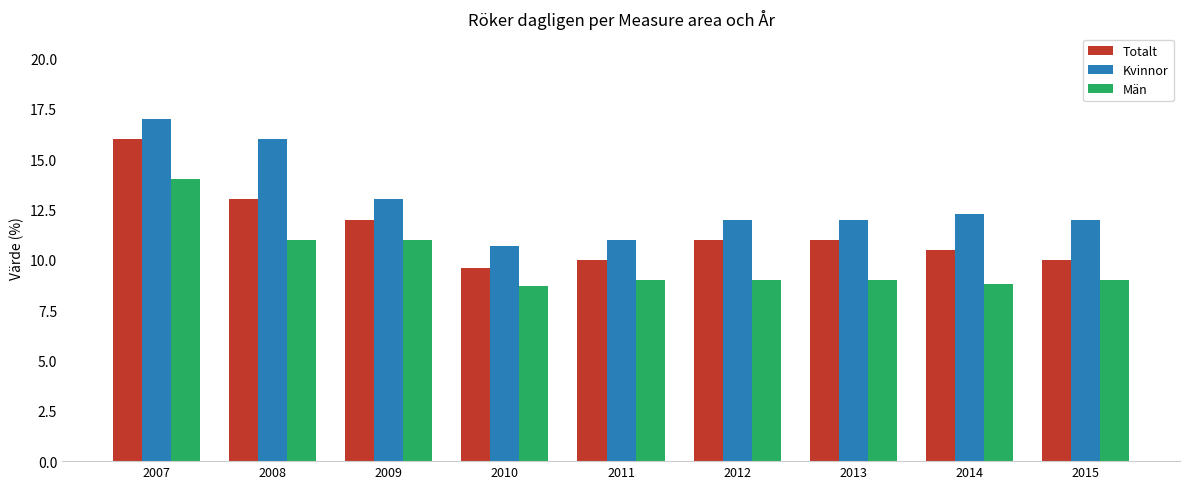

The value of Kvinnor at 2011 is 4.4. True or false?

False